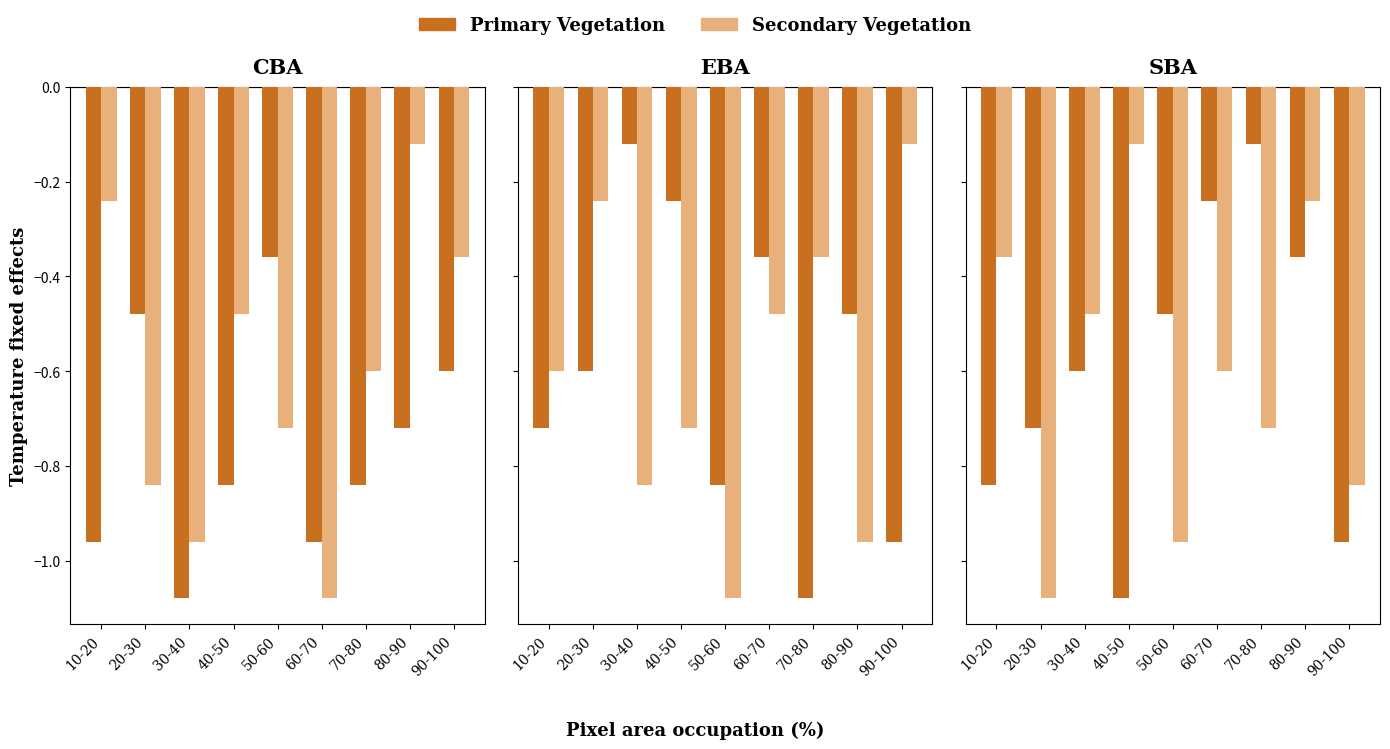

List the series in order of their peak value, highest first.

Primary Vegetation, Secondary Vegetation